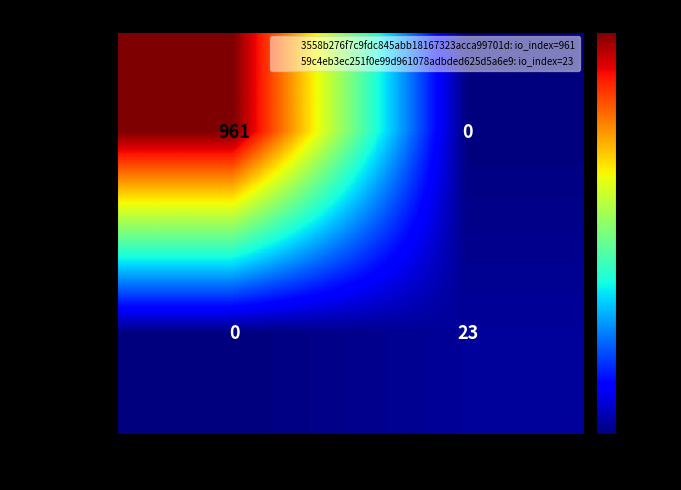

Read the 3558b276...d value at -1, to the nearest 10.

960